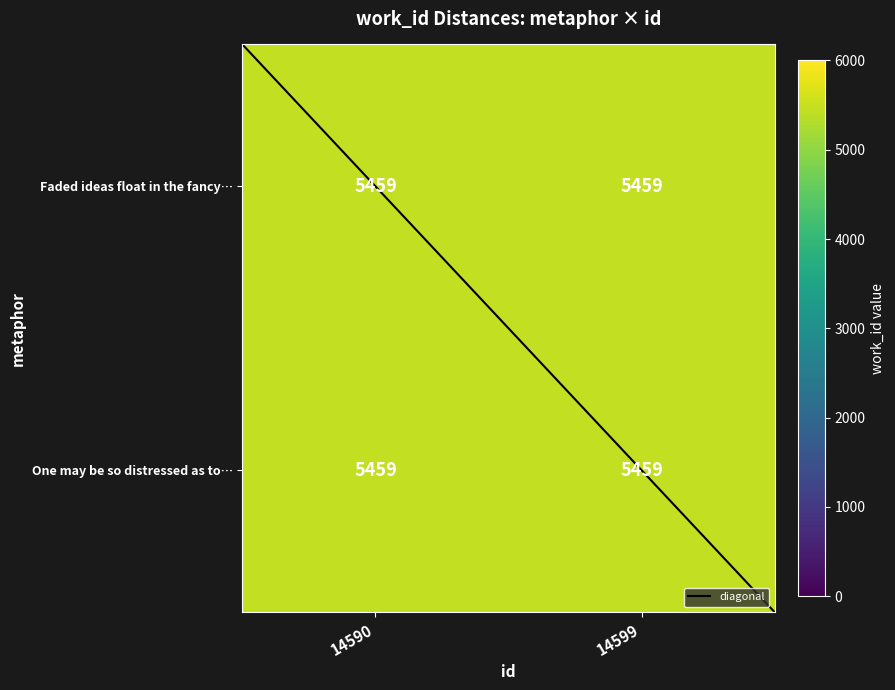

Which series has the largest range (max minus min)?

diagonal